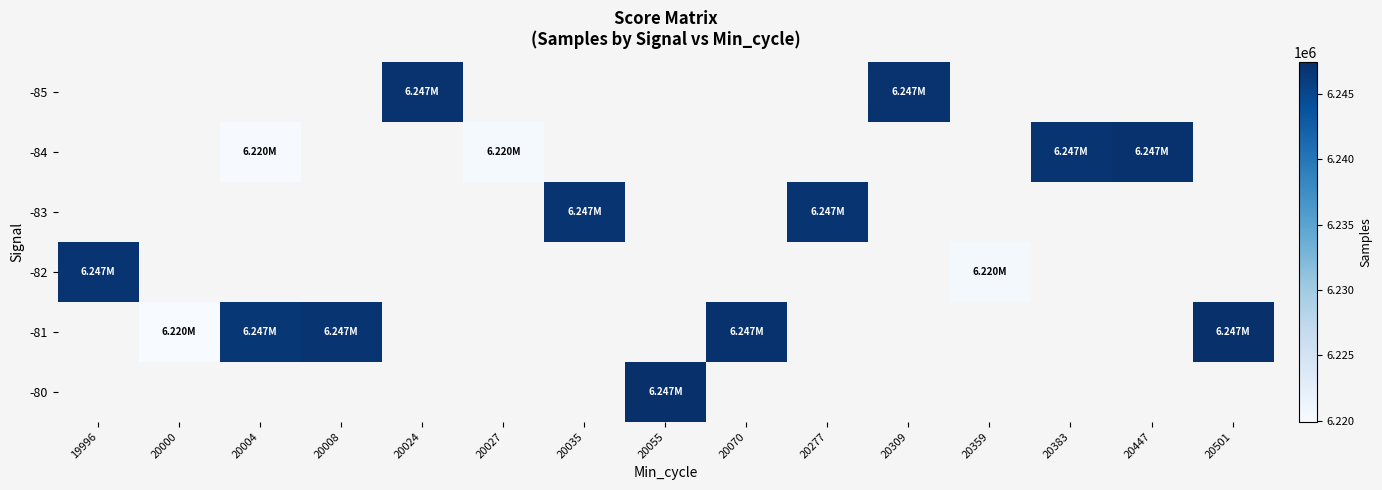

What is the minimum value shown in the chart?

6219942.0